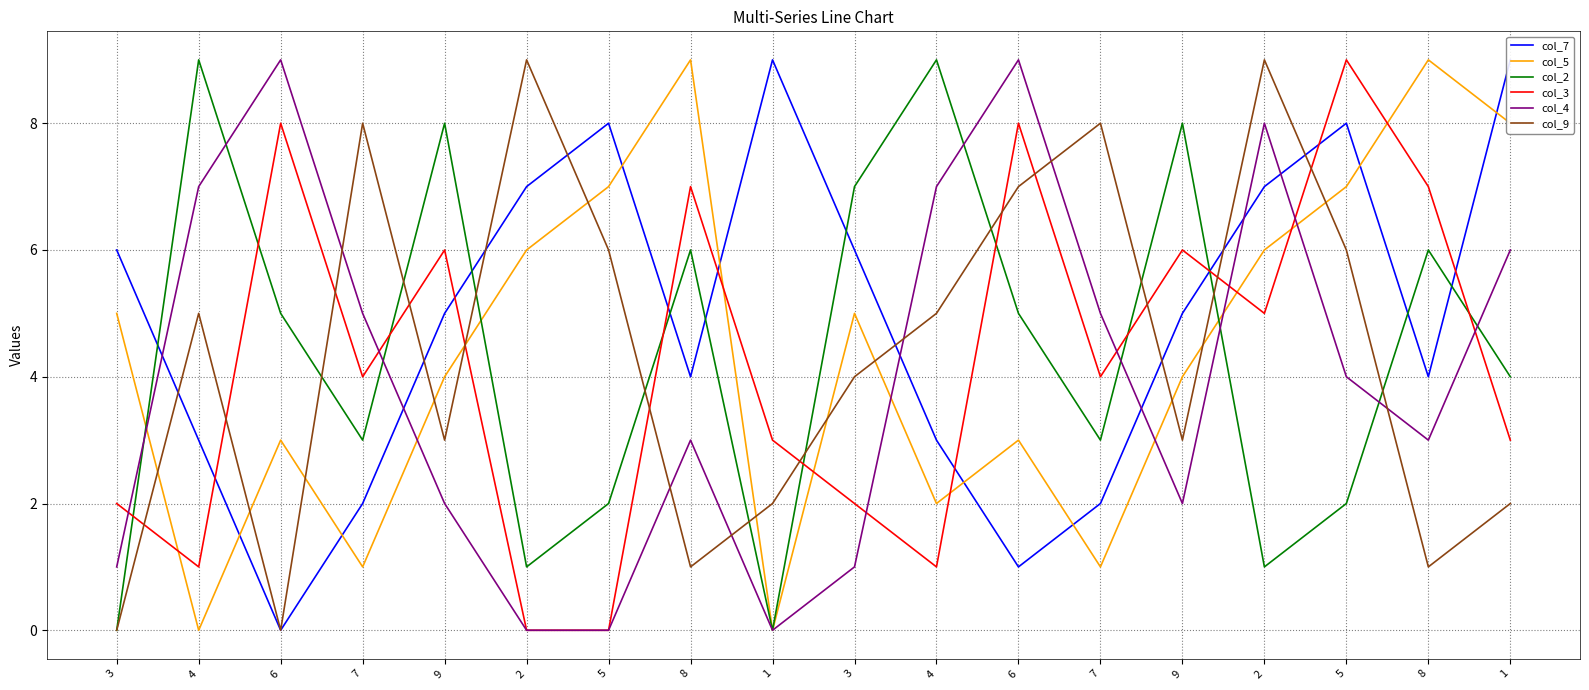

True or false: col_3 and col_7 cross at least once.

True